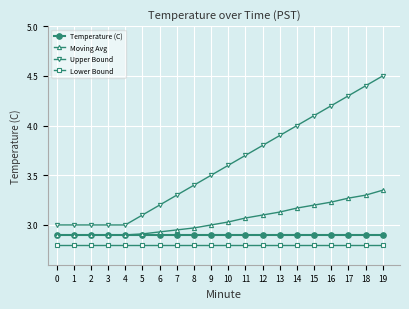

True or false: Moving Avg and Lower Bound intersect in this chart.

False